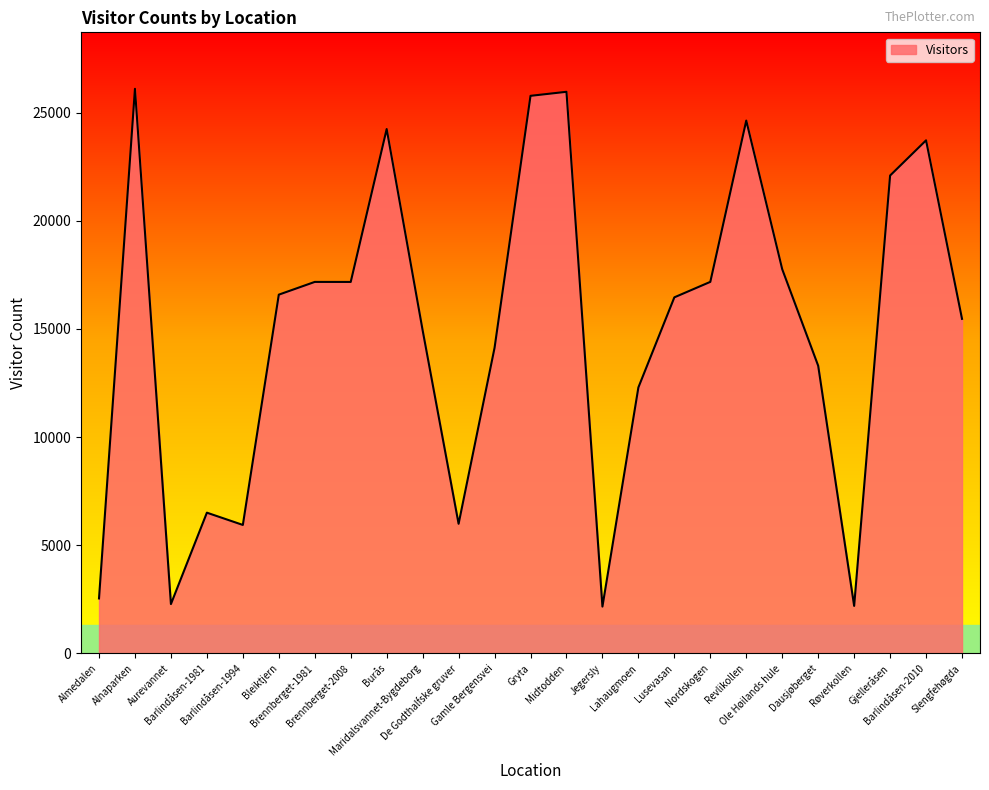

What is the difference between the maximum and minimum values?

23932